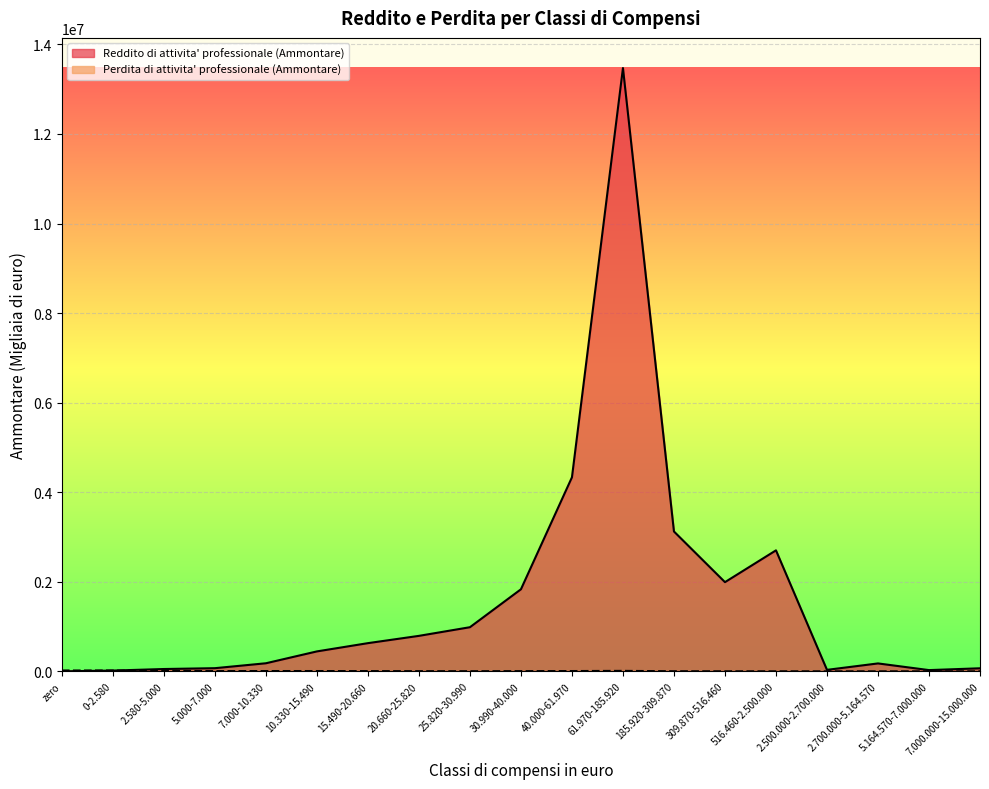

Reading left to right, transcribe all the data shown in this chart.

Reddito di attivita' professionale (Ammontare): 0	16792	51546	70207	179987	444870	629235	792053	985226	1832452	4333205	13472723	3123086	1991780	2701866	32898	176465	27467	67830
Perdita di attivita' professionale (Ammontare): 19309	18462	9664	5378	6401	6545	5192	3824	2713	4419	6439	10151	2080	1107	578	0	0	0	0